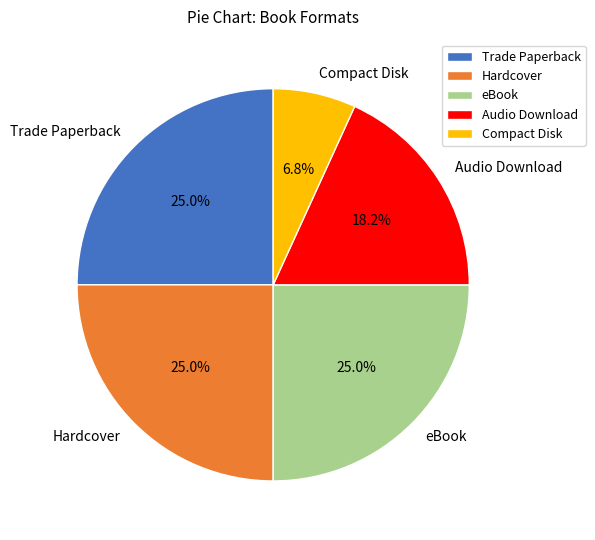

To the nearest percent, what percentage of the pie is Audio Download?

18%